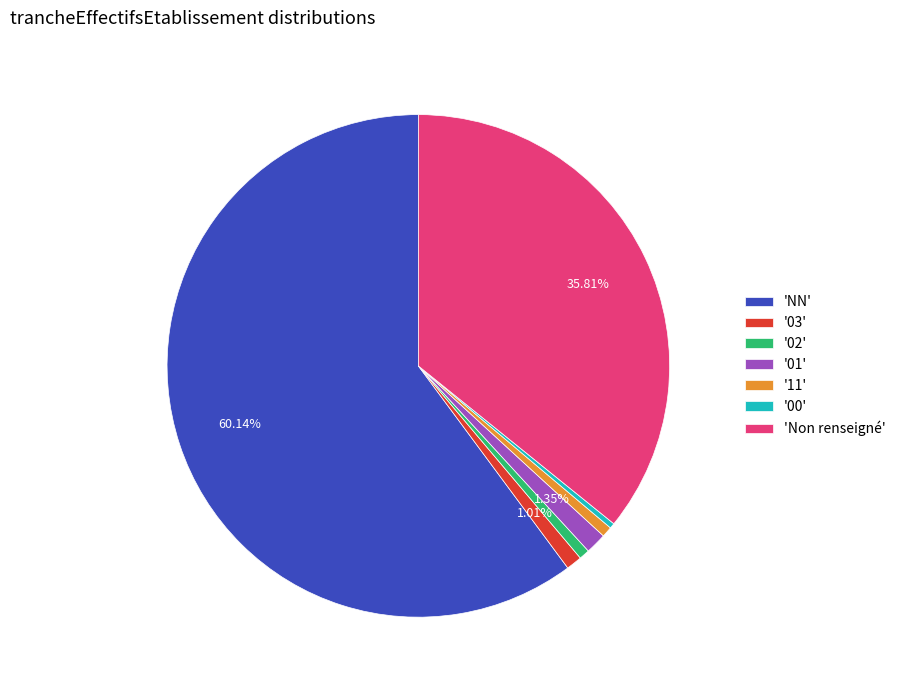

Which slice represents more than half of the pie?

'NN'